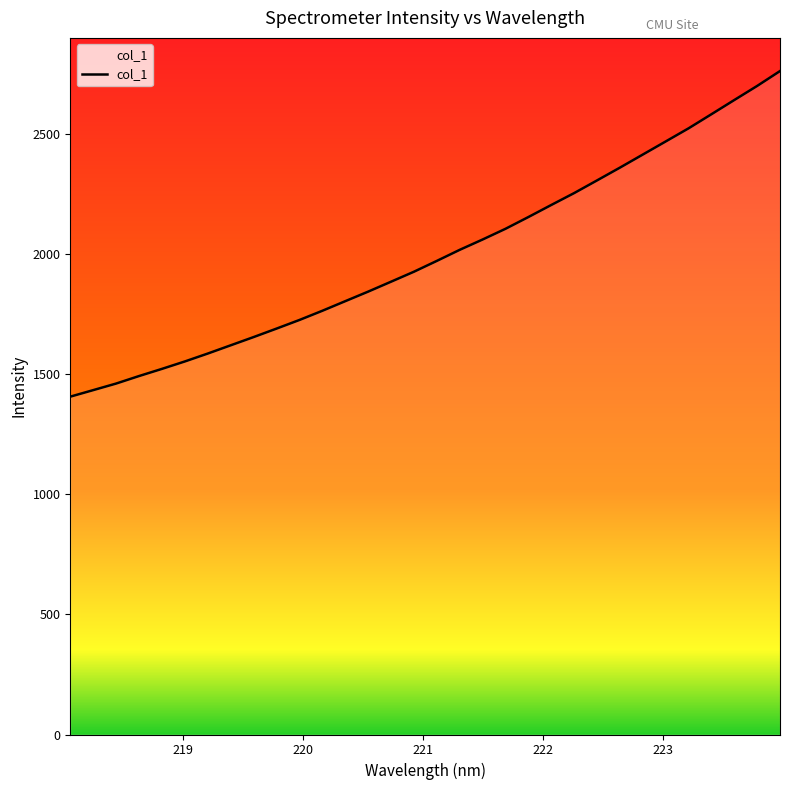

What is the maximum value shown in the chart?

2764.2